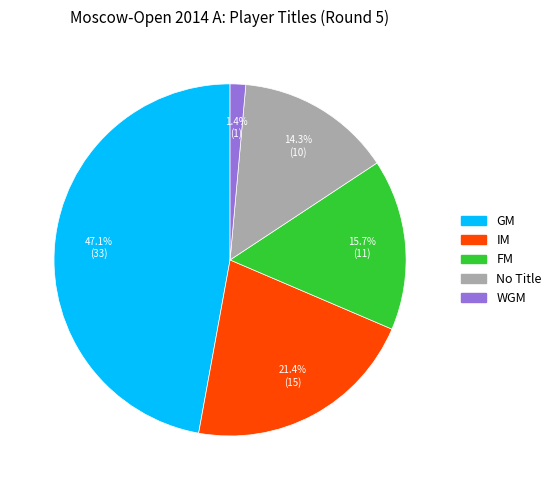

Does any single category account for the majority?

No